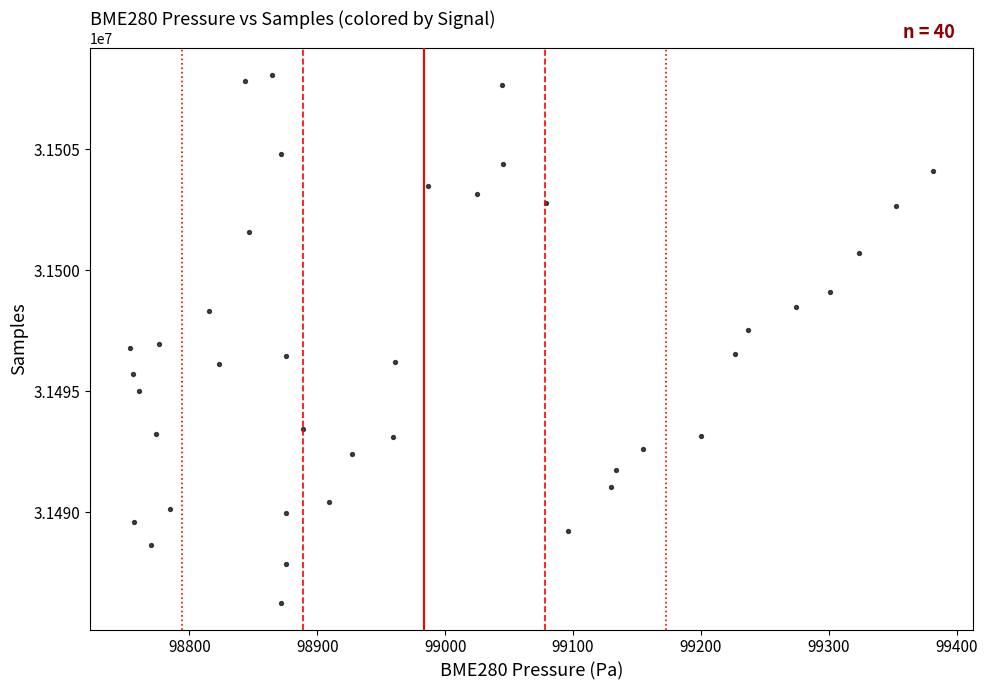

What is the range of Y values (max minus min)?

21827